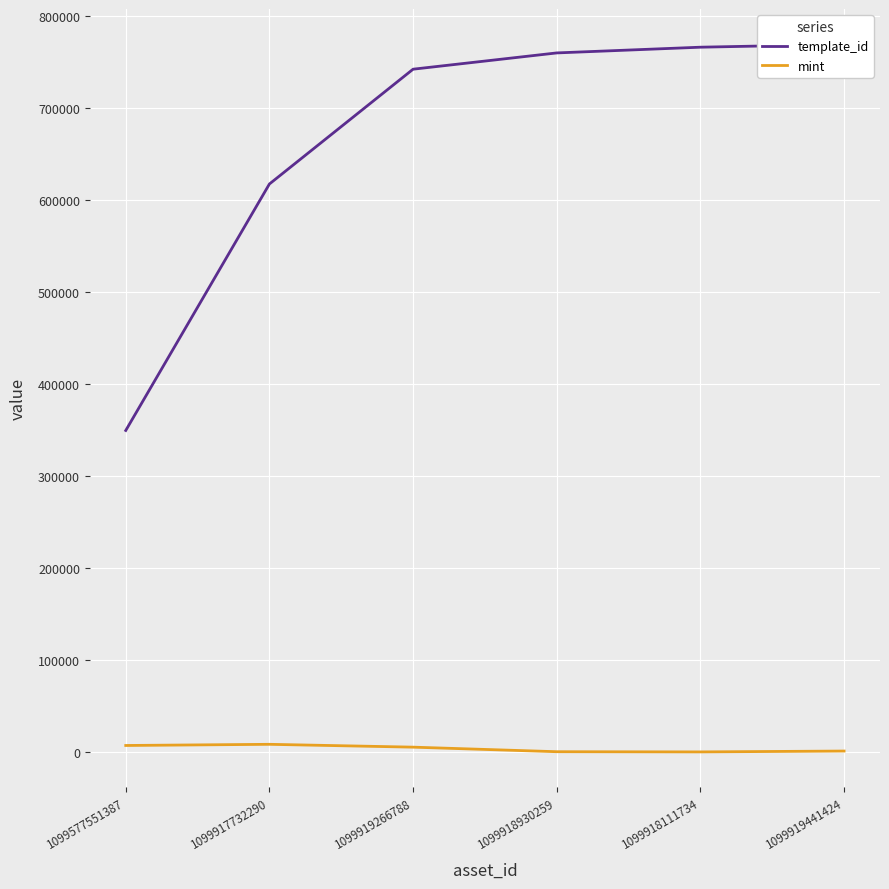

At which label does template_id reach its minimum?

1099577551387